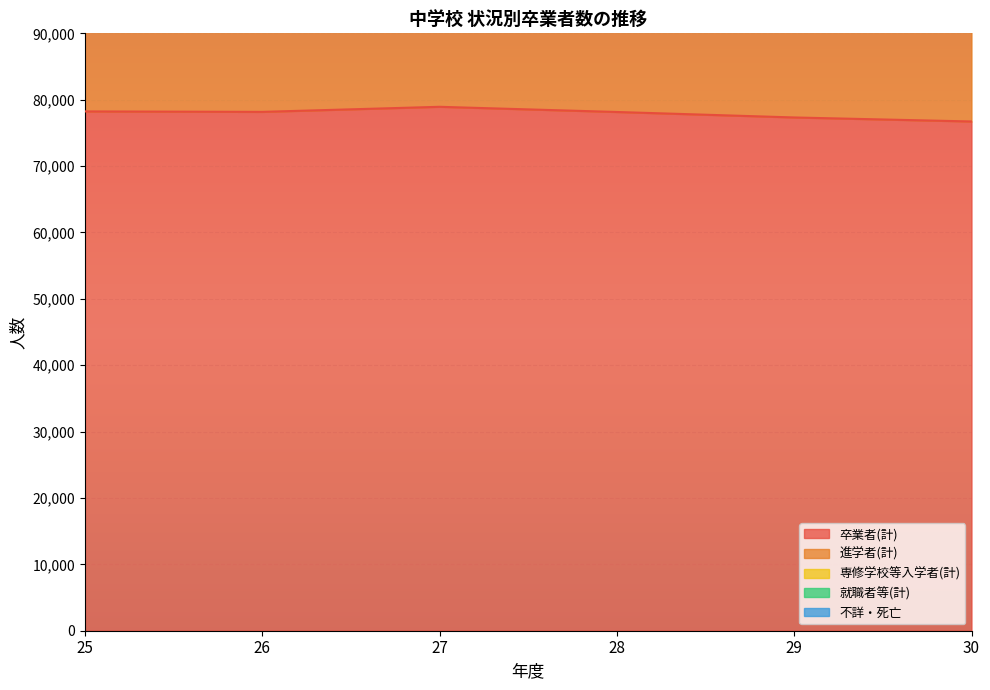

What are all the series names shown in the legend?

卒業者(計), 進学者(計), 専修学校等入学者(計), 就職者等(計), 不詳・死亡